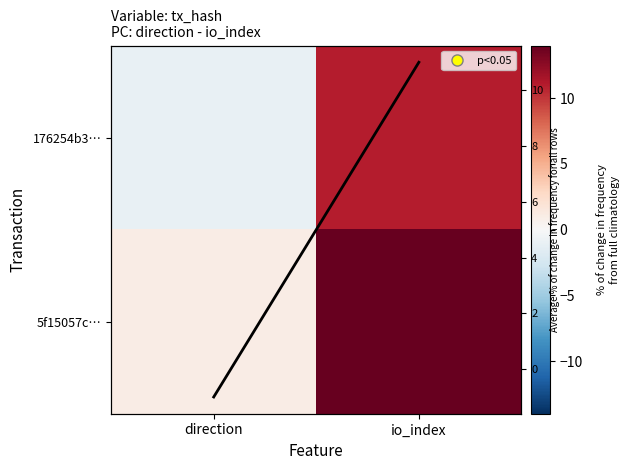

At which category is the sum across all series the highest?

io_index